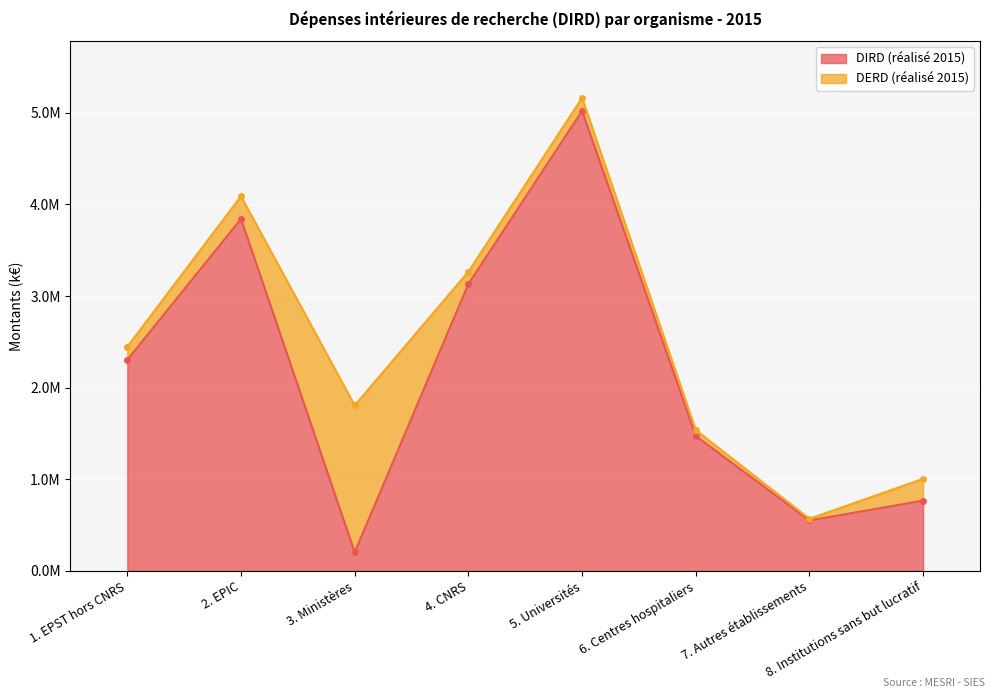

Reading left to right, what are all the values shown in this chart?

2304229	3842355	203054	3132369	5021008	1472916	551114	767902